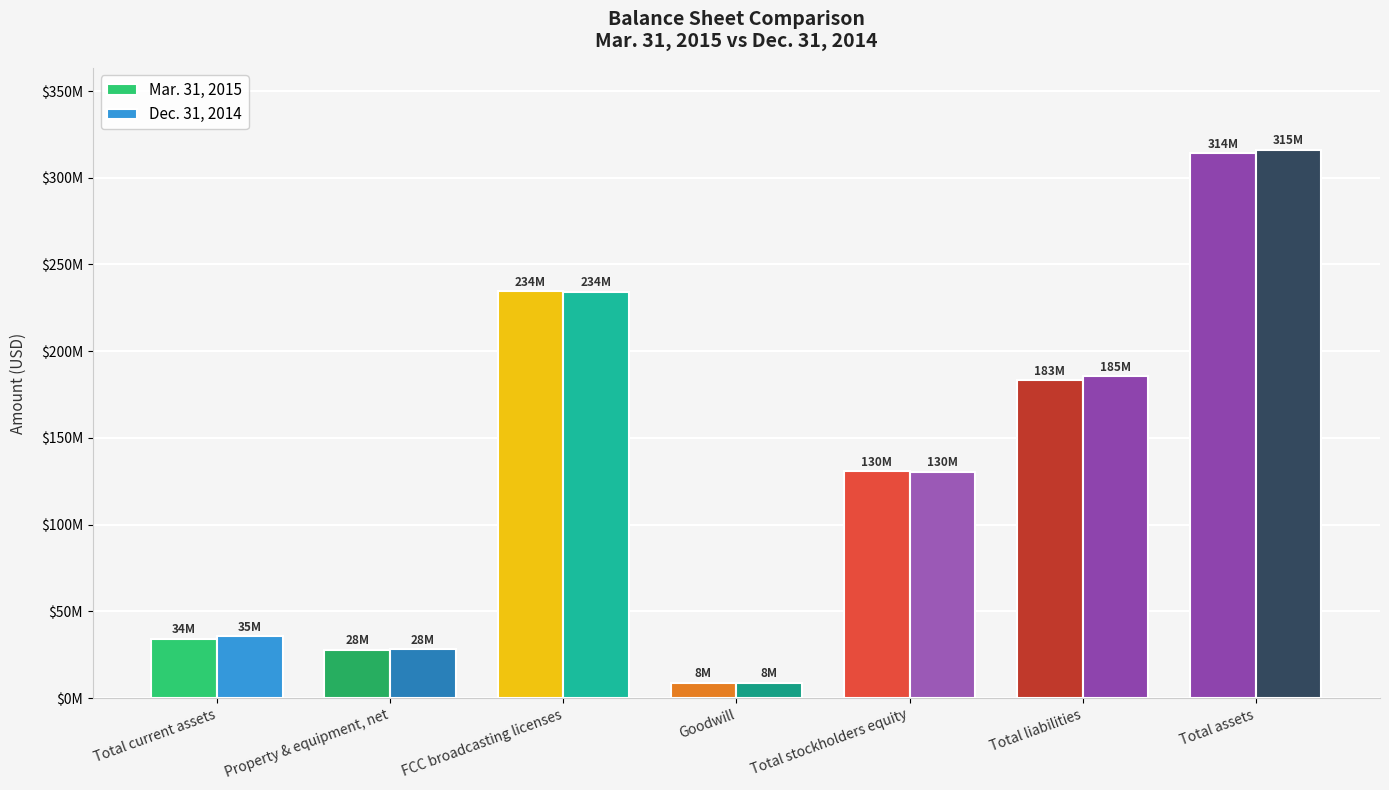

Reading right to left, what are all the values shown in this chart?

Mar. 31, 2015: 314121799	183301171	130820628	8857516	234518930	28013991	34292122
Dec. 31, 2014: 315967189	185424901	130542288	8857516	234328330	28254202	35538205